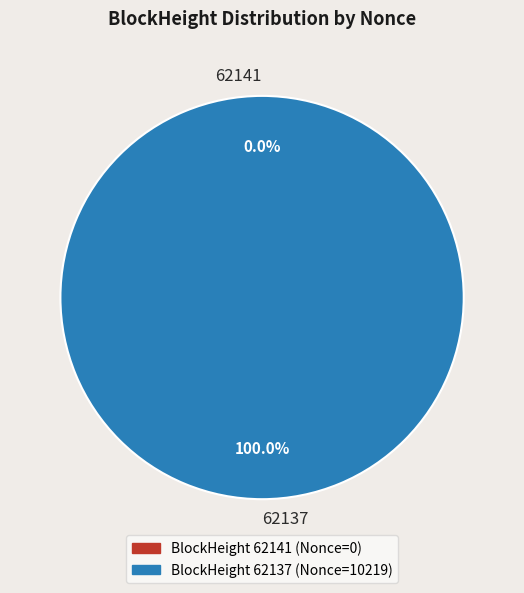

Which slice is the largest?

62137